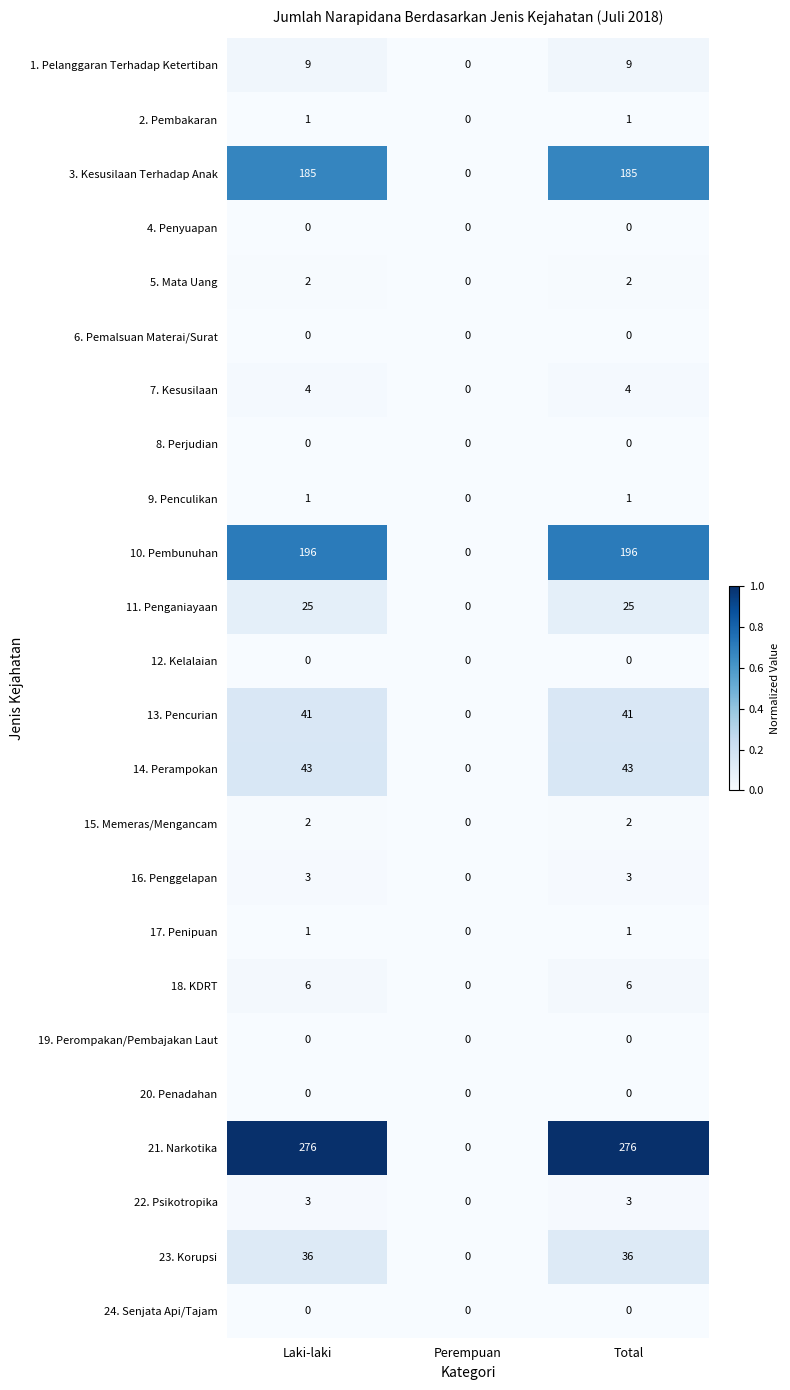

Which category has the lowest value in the 2. Pembakaran series?

Perempuan